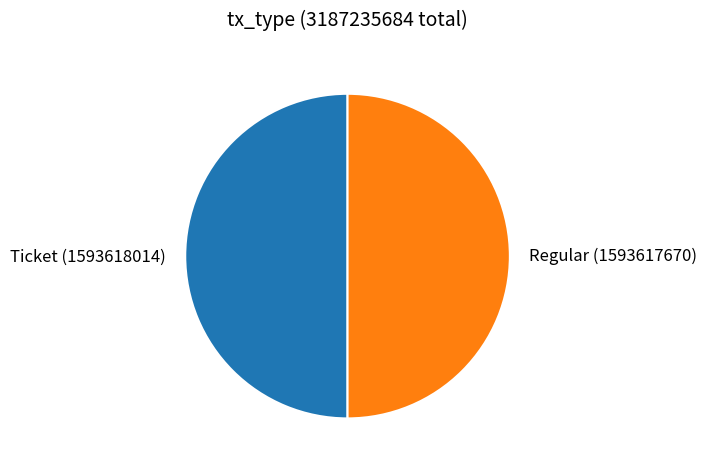

Do Regular (1593617670) and Ticket (1593618014) together represent more than half of the pie?

Yes